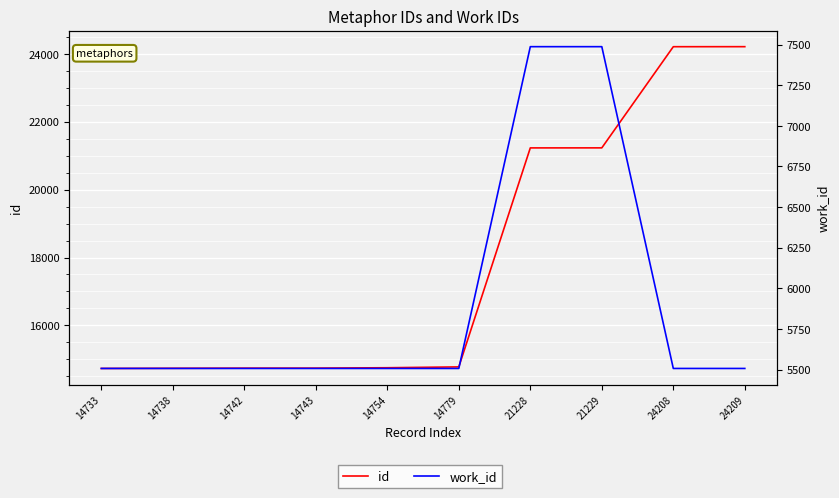

At how many categories does at least one series exceed 22431?

2